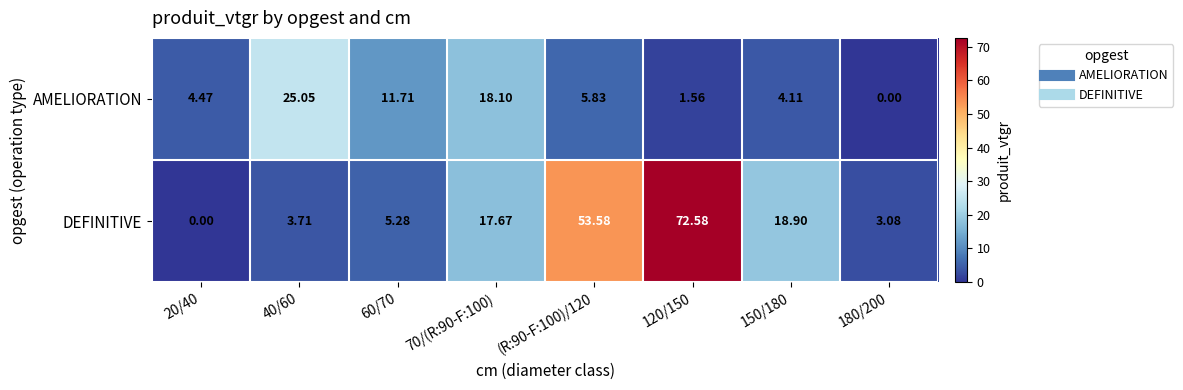

List the series in order of their peak value, lowest first.

AMELIORATION, DEFINITIVE